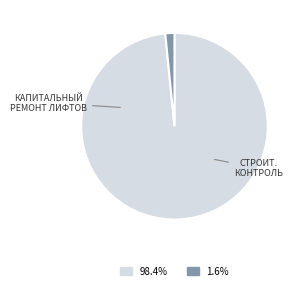

Is there a majority slice in this chart?

Yes